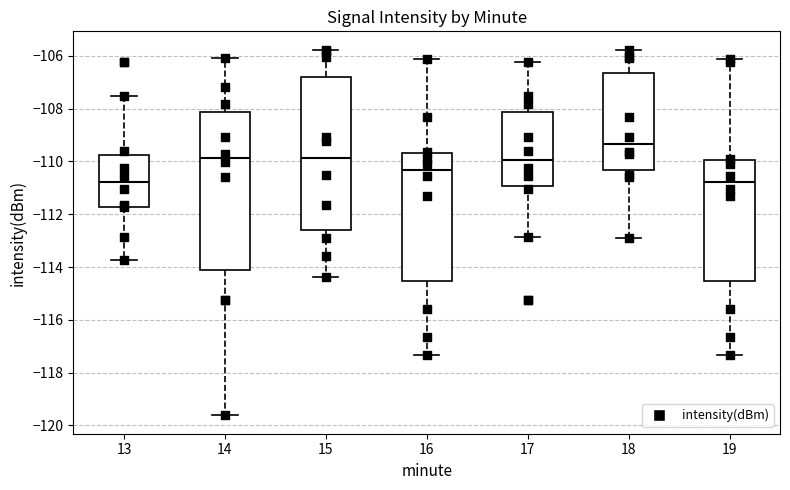

Where is the upper edge of the box at x = 17 on the y-axis? The values are not printed on the chart, so give them approximately, as read against the axis.

-108.2